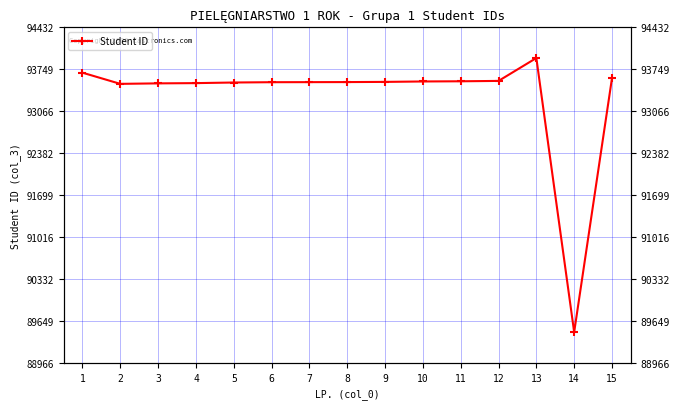

Reading right to left, extract all data points from this chart.

15=93604	14=89466	13=93932	12=93559	11=93553	10=93550	9=93543	8=93540	7=93539	6=93538	5=93533	4=93523	3=93519	2=93511	1=93693